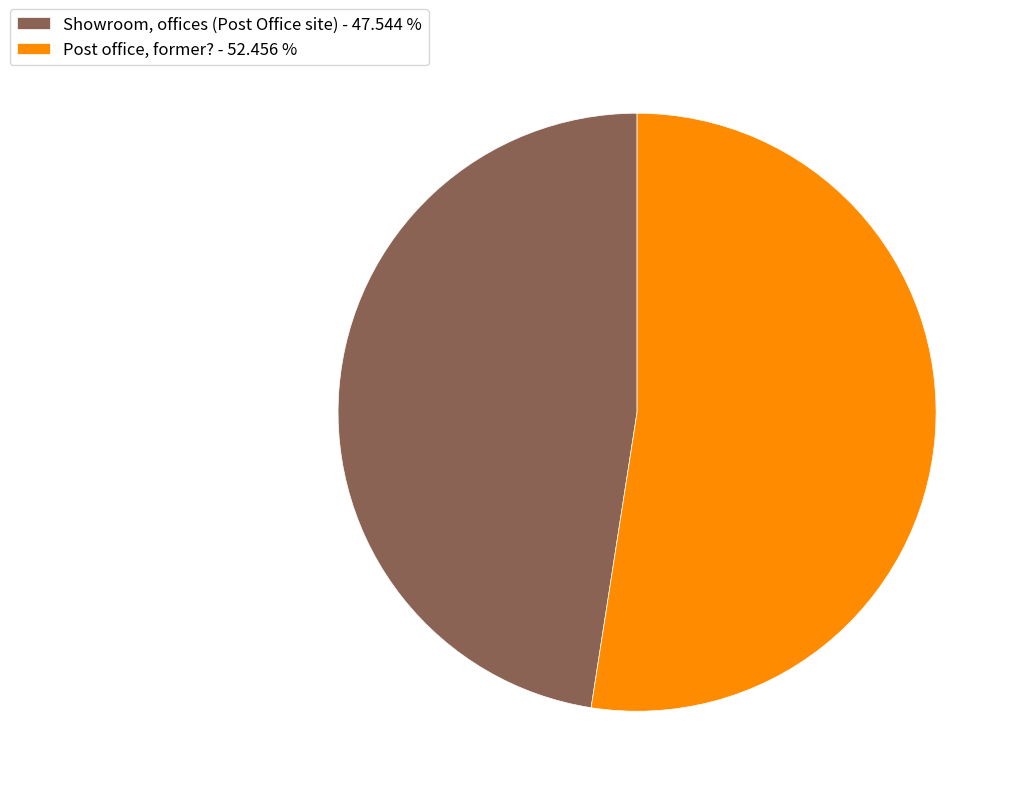

Does any single category account for the majority?

Yes